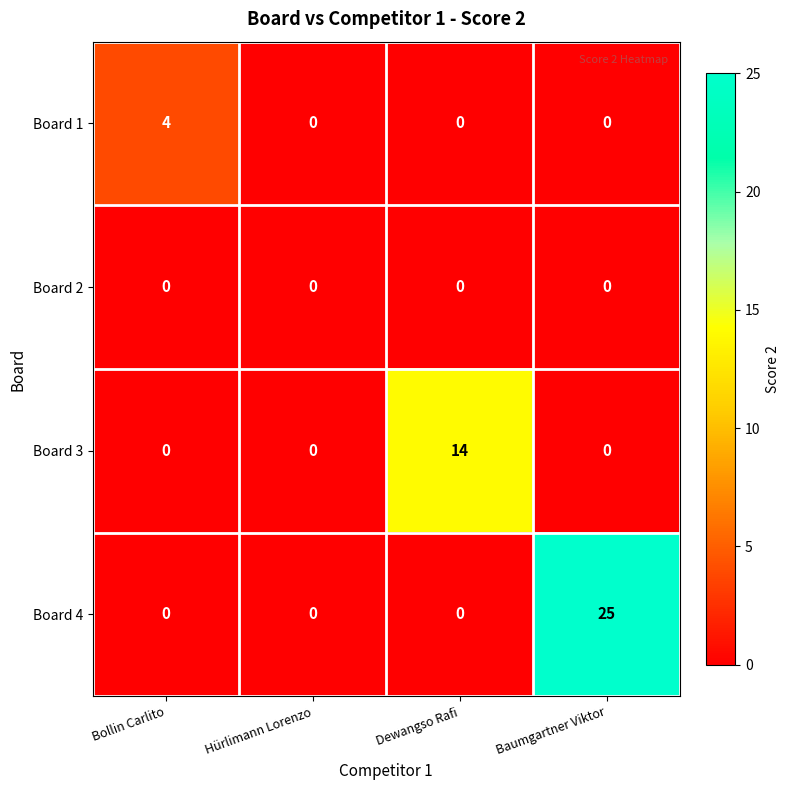

What is the sum of all Board 1 values?

4